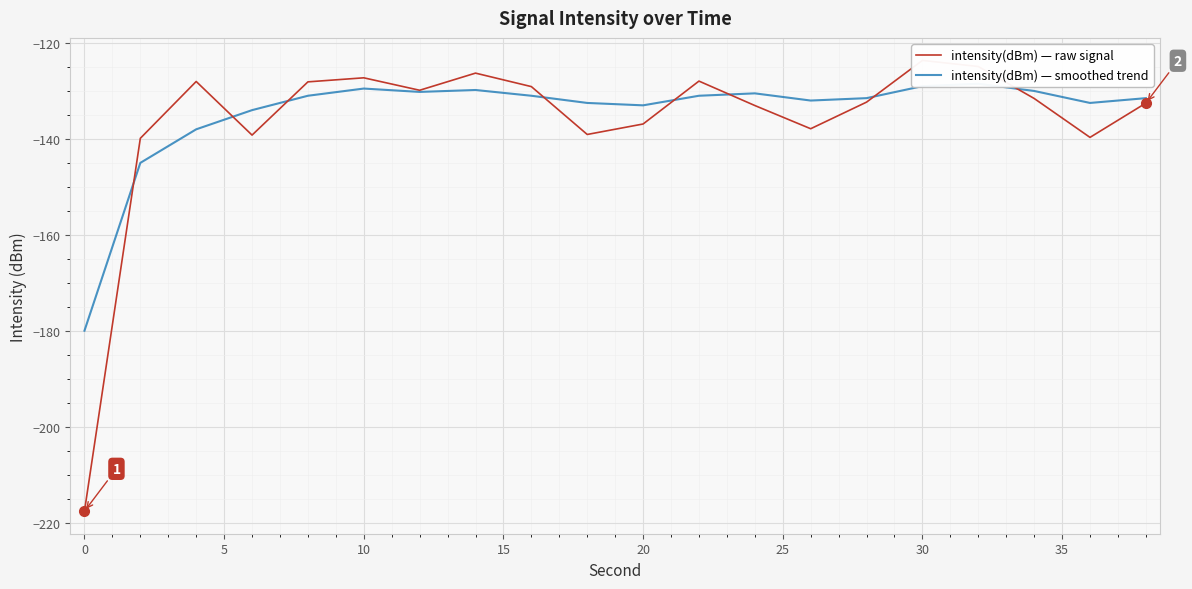

What is the value of the intensity(dBm) — smoothed trend point at the 16th from the left?

-131.0